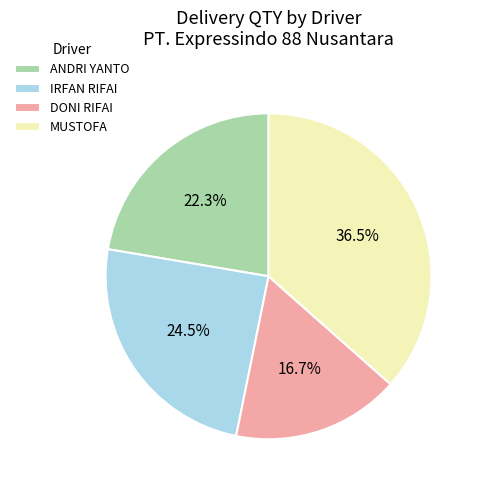

What is the ratio of the value at ANDRI YANTO to the value at DONI RIFAI?

1.3